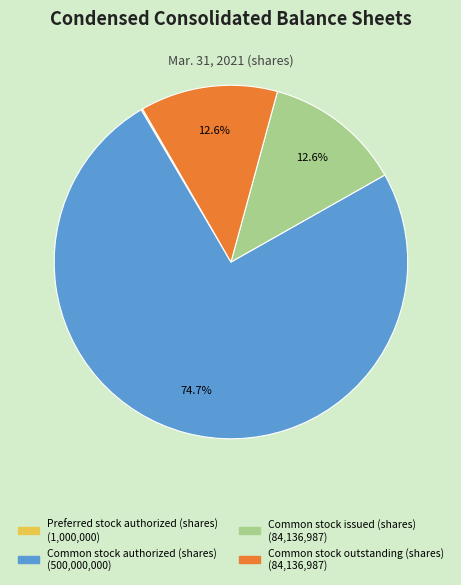

Which category has the biggest portion of the pie?

Common stock authorized (shares)